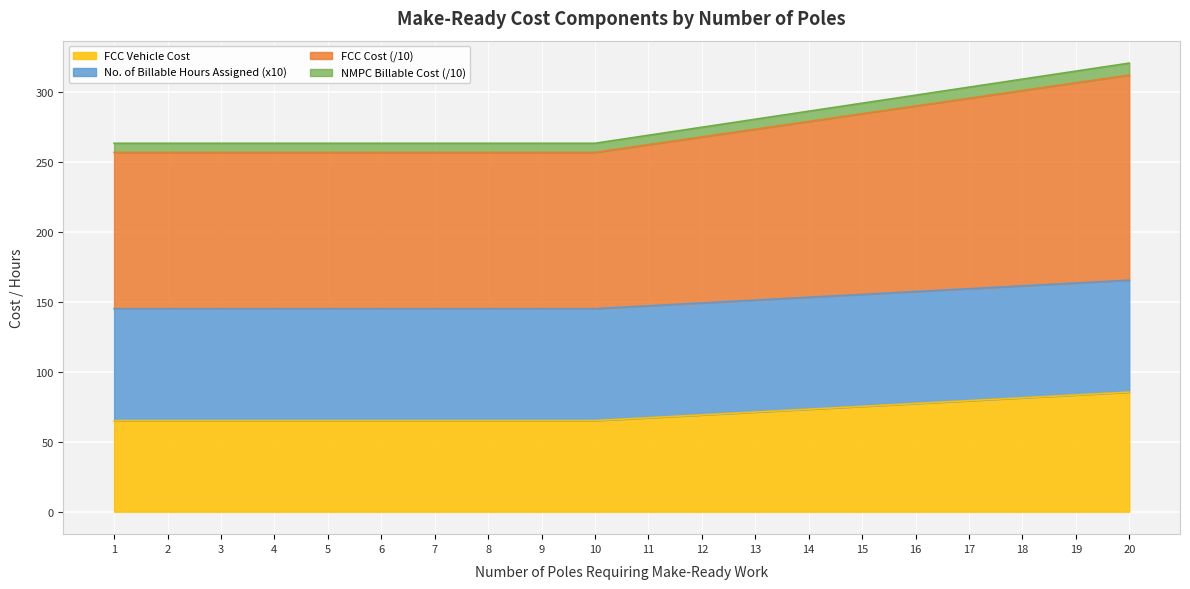

The NMPC Billable Cost series shows 256.8 at 9. True or false?

True